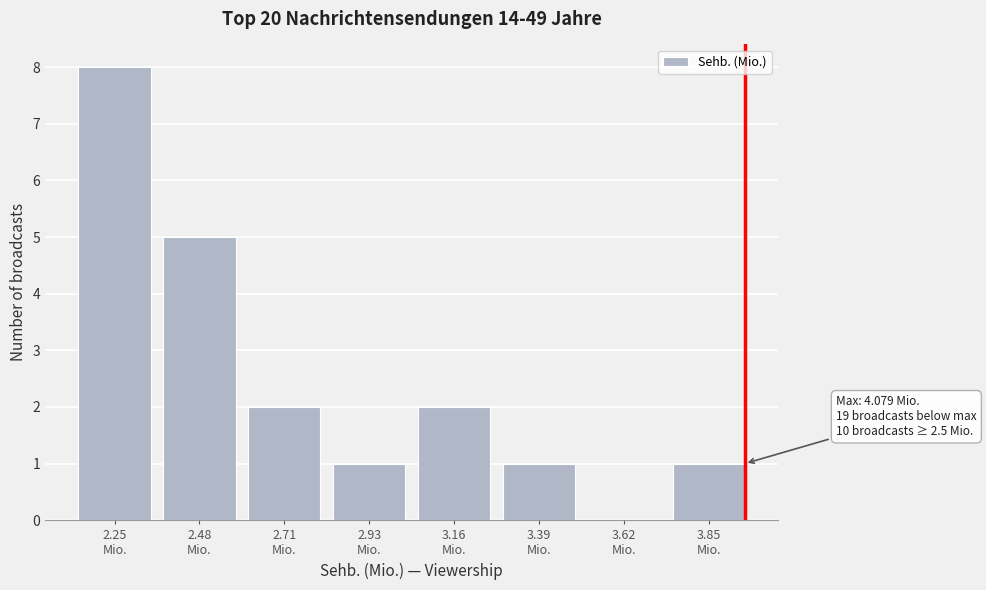

What is the greatest value displayed?

8